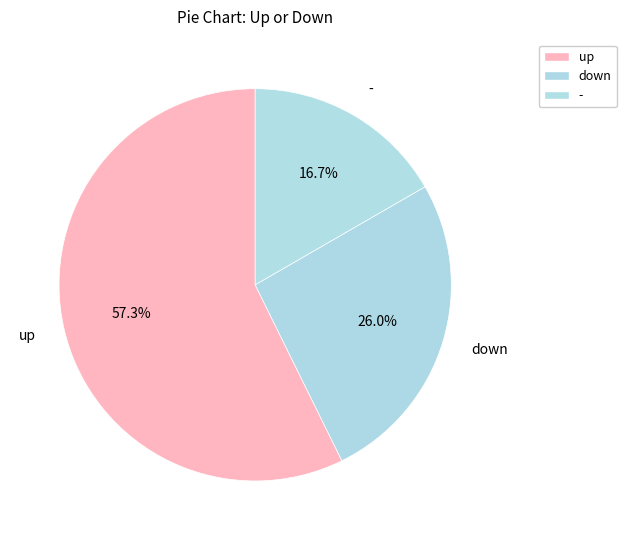

The down slice represents 16% of the pie. True or false?

False